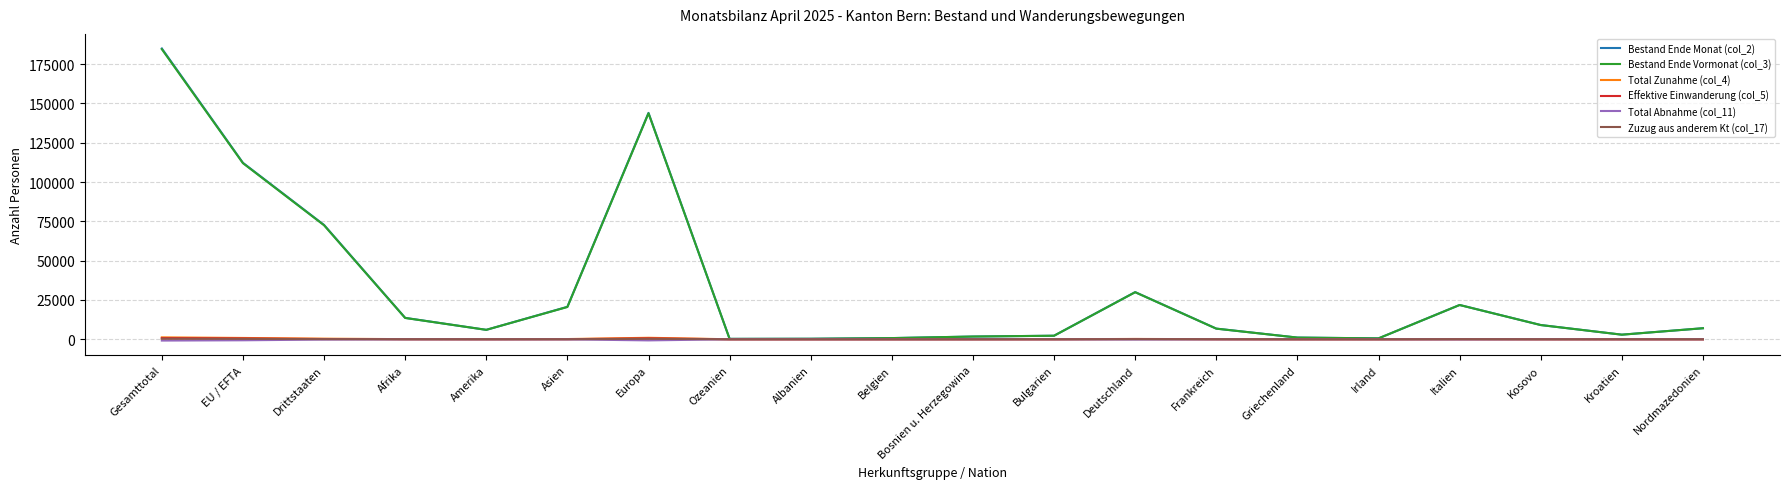

What position from the right is EU / EFTA?

19